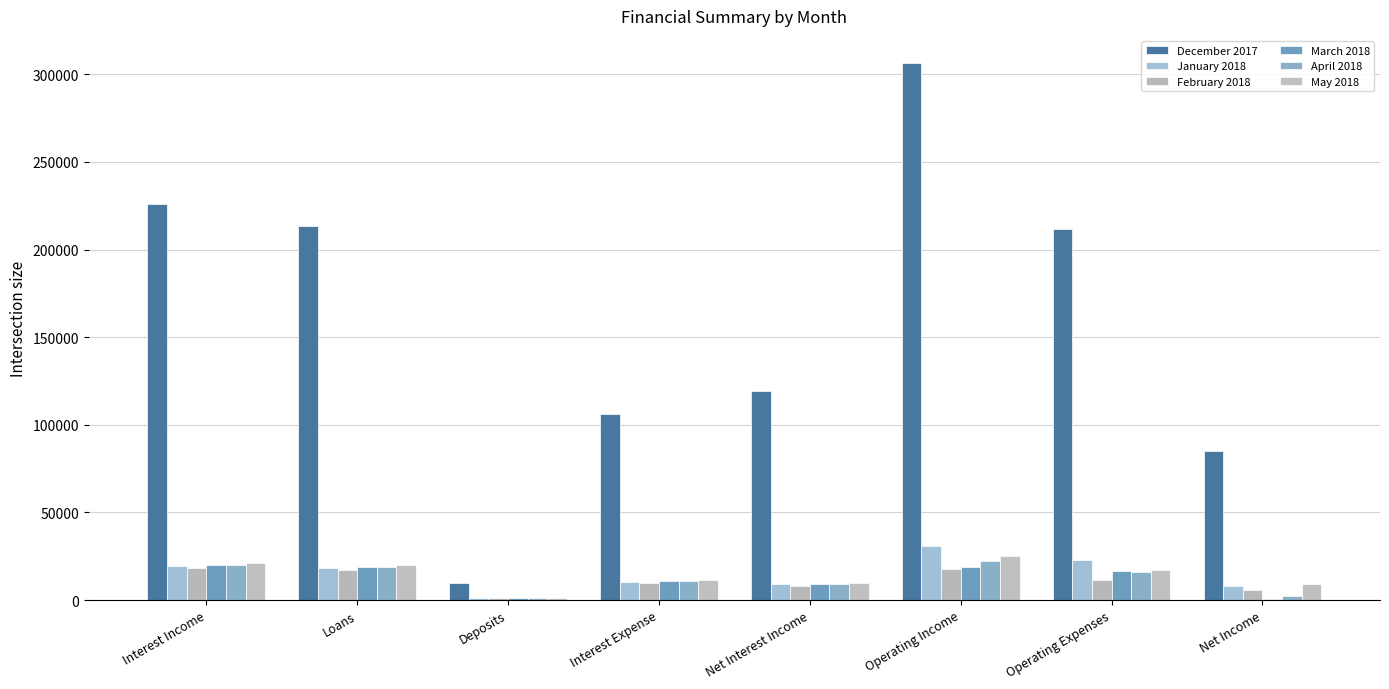

At Interest Expense, list the series in order from smallest to largest.

February 2018, January 2018, March 2018, April 2018, May 2018, December 2017